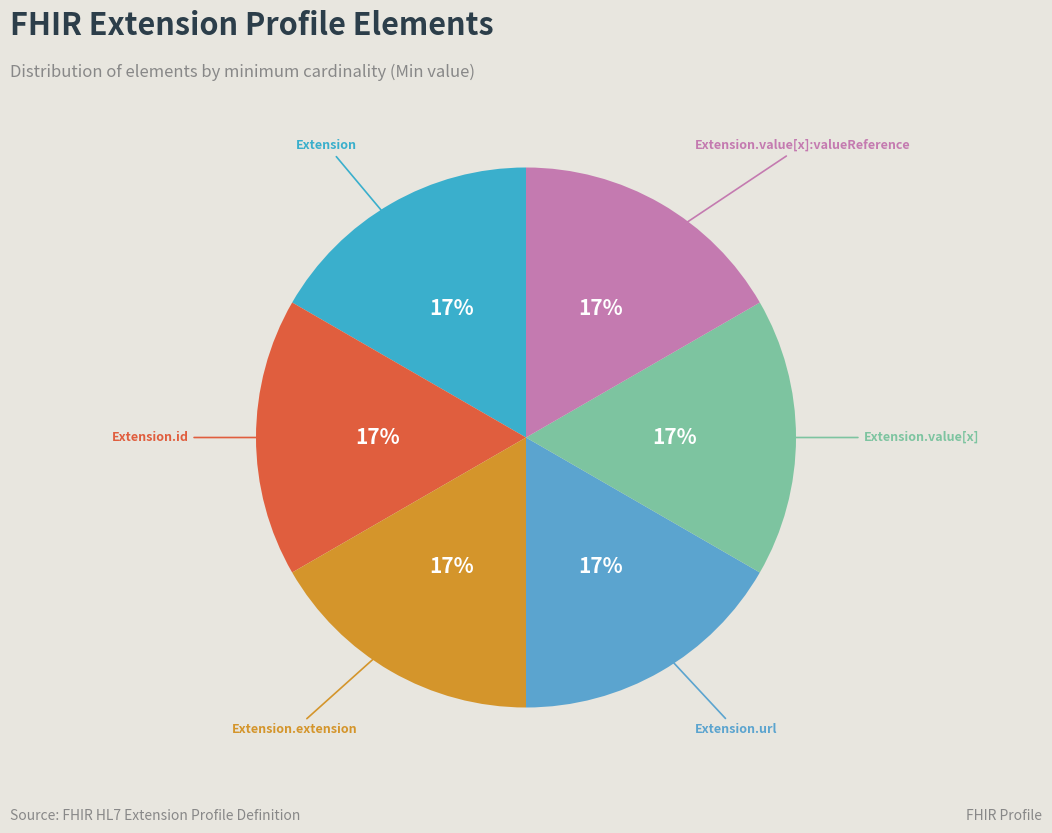

What is the smallest slice in the pie chart?

Extension